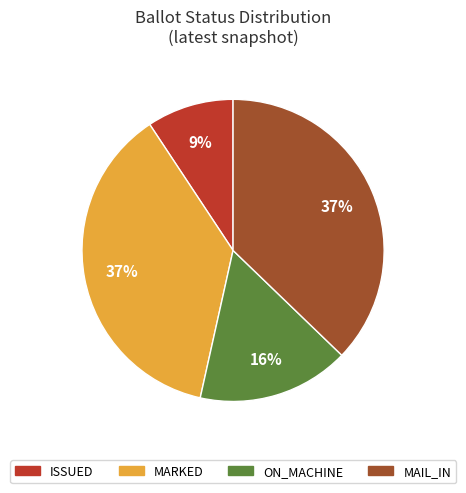

Do MARKED and MAIL_IN together represent more than half of the pie?

Yes